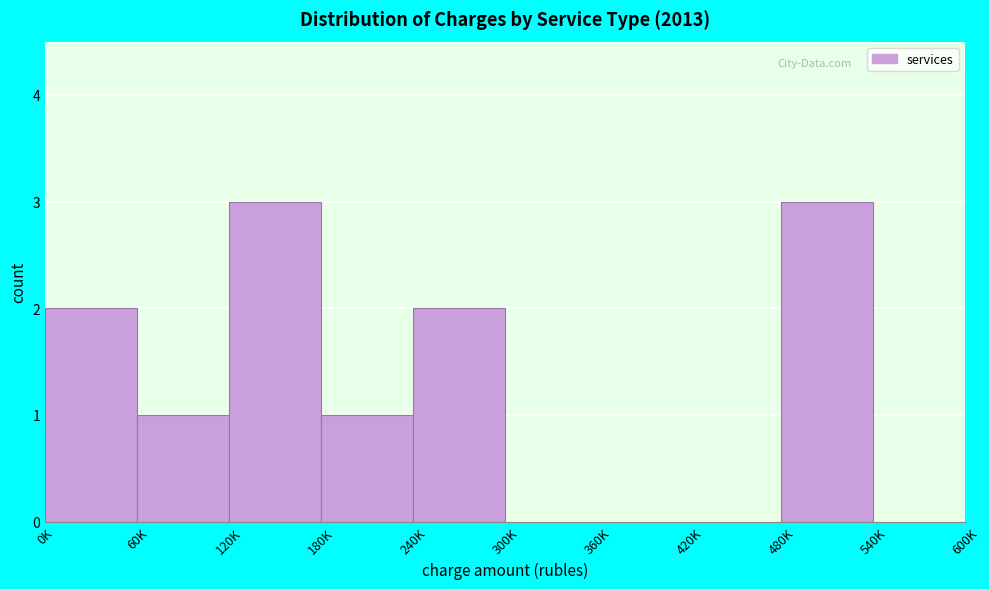

Reading left to right, transcribe all the data shown in this chart.

0K=2	60K=1	120K=3	180K=1	240K=2	300K=0	360K=0	420K=0	480K=3	540K=0